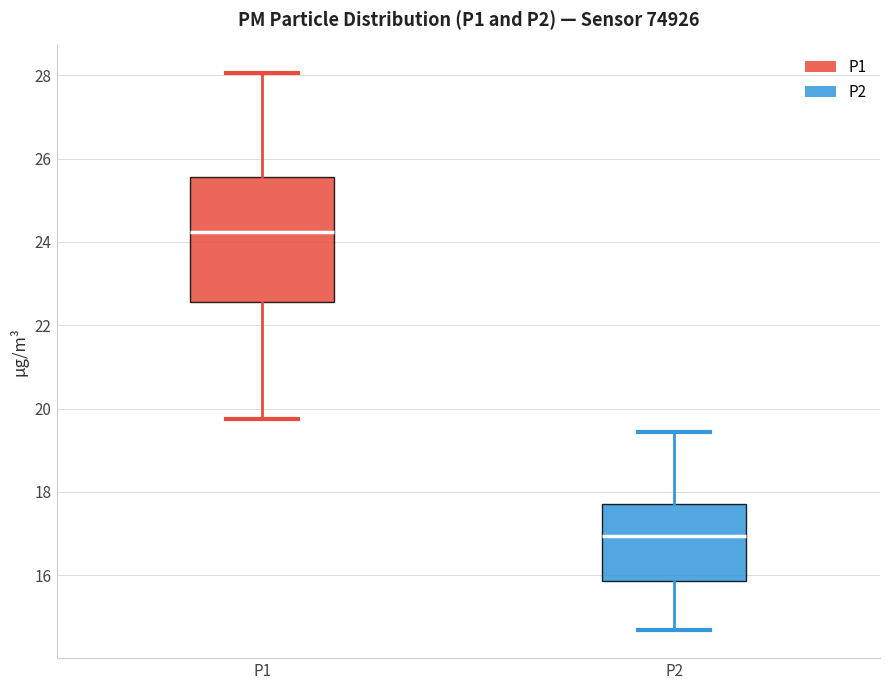

Which box has the lowest median line?

P2